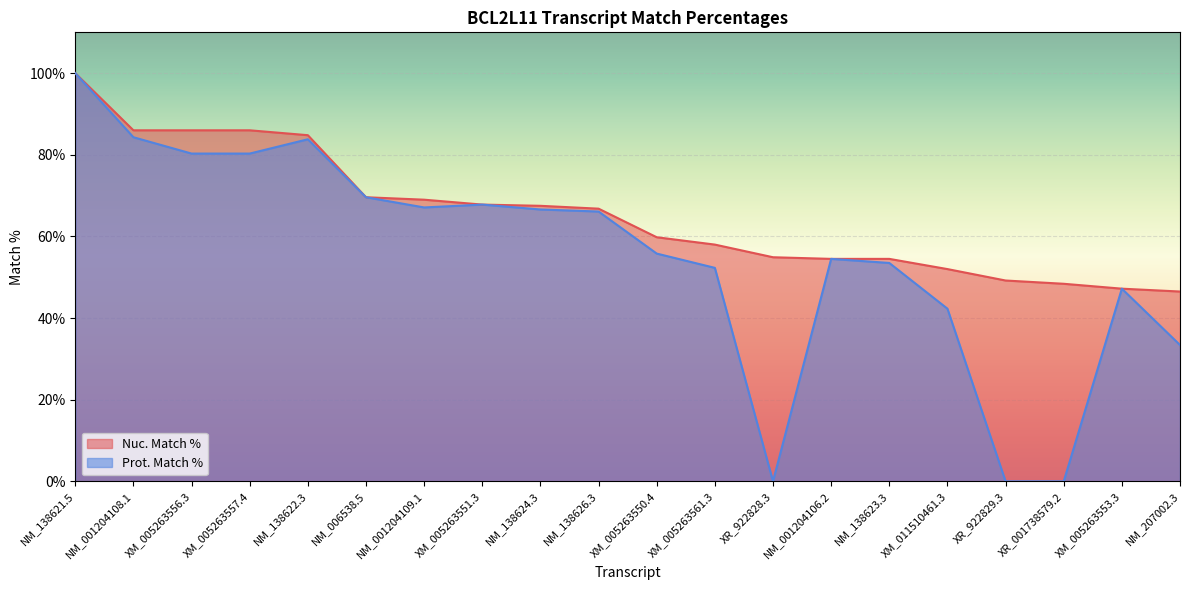

True or false: Nuc. Match % and Prot. Match % cross at least once.

False